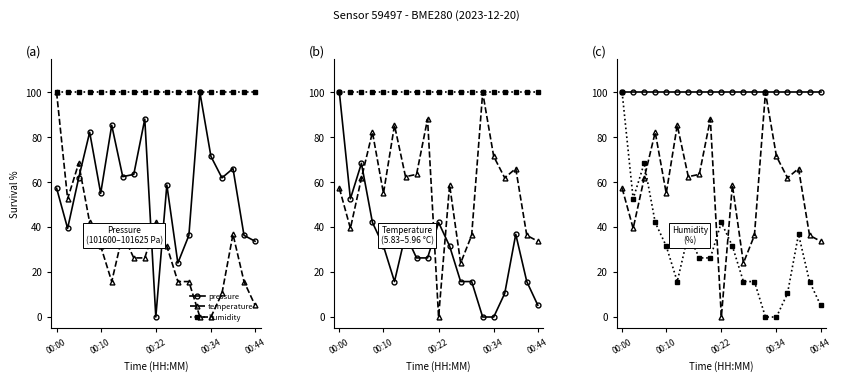

What is the sum of the temperature values at 15 and 18?

15.8